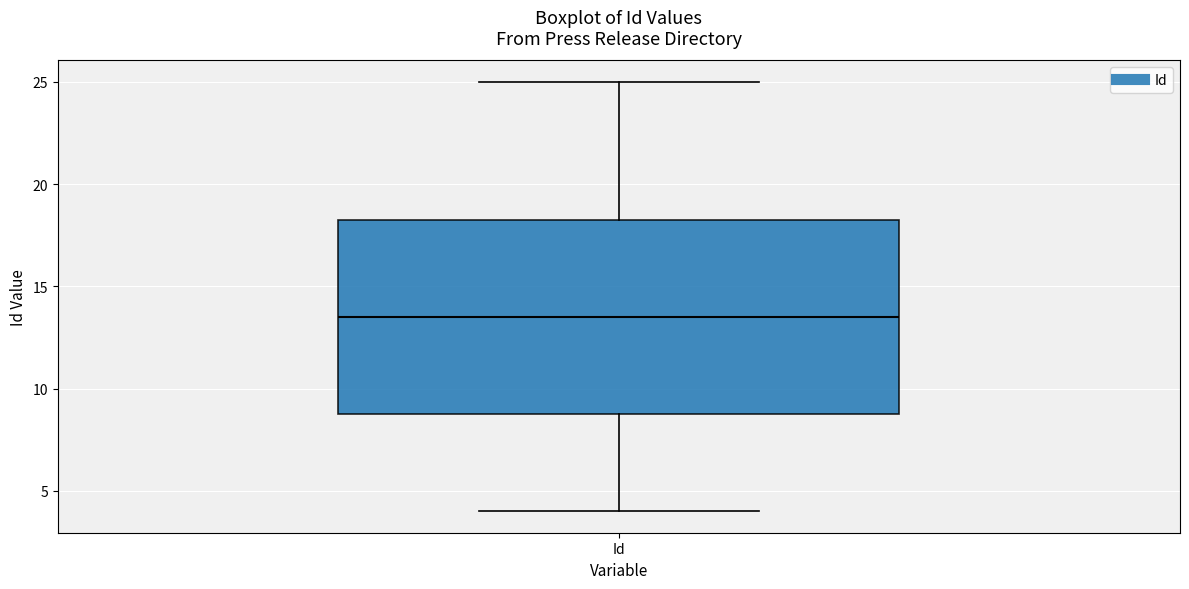

Where does the lower whisker of the box for Id end on the y-axis? The values are not printed on the chart, so give them approximately, as read against the axis.

4.0